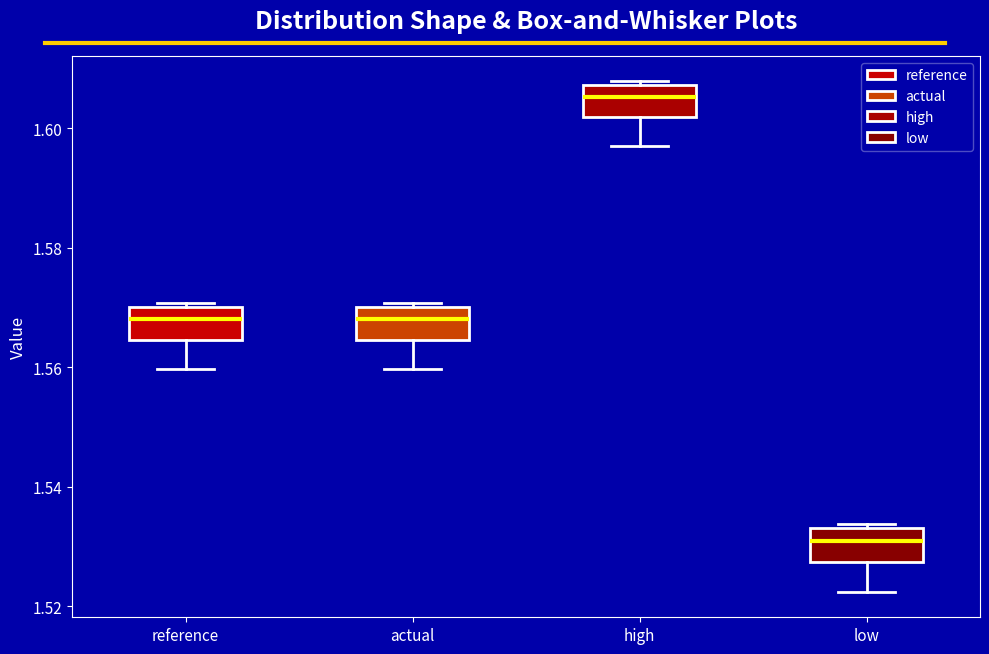

Where does the lower whisker of the box for high end on the y-axis? The values are not printed on the chart, so give them approximately, as read against the axis.

1.598